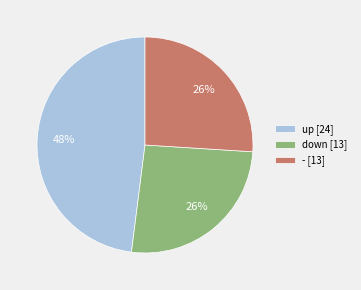

Is it true that - is 26% of the pie?

True